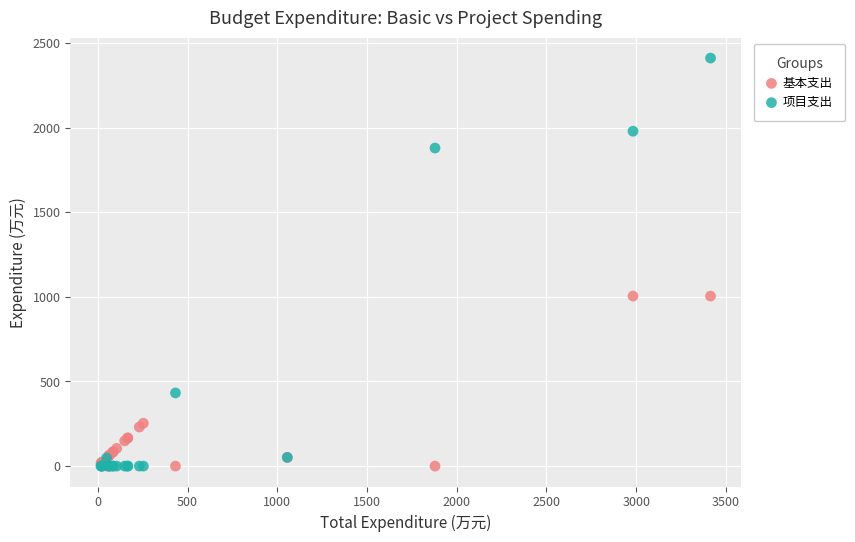

In the 基本支出 series, what Y value is closest to 502?

253.2